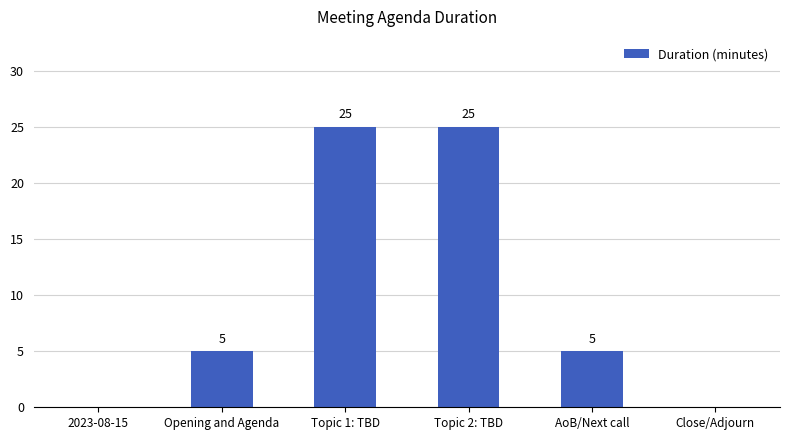

Between Close/Adjourn and Topic 2: TBD, which is larger?

Topic 2: TBD